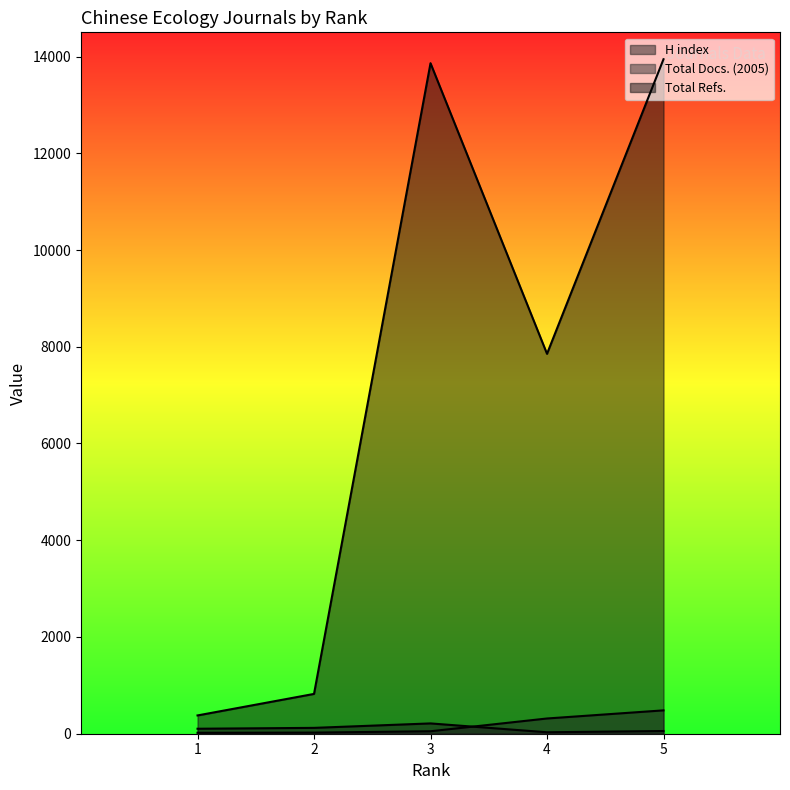

True or false: H index has more than 0 points higher than both neighbors.

True